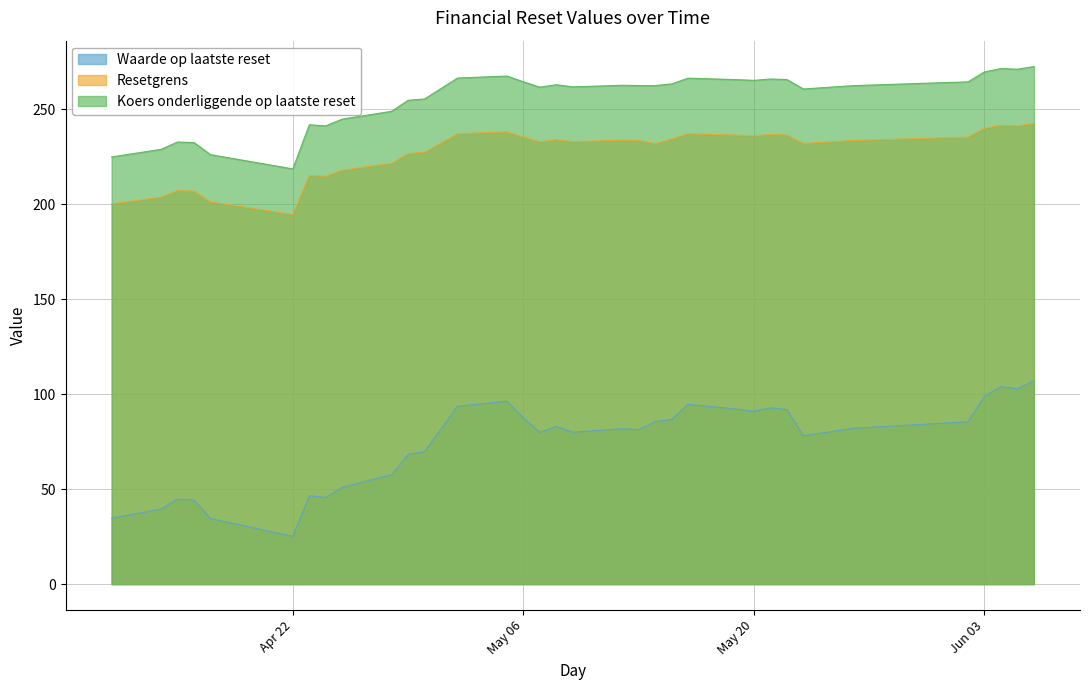

The Waarde op laatste reset series shows 86.7 at 2025-05-15. True or false?

True